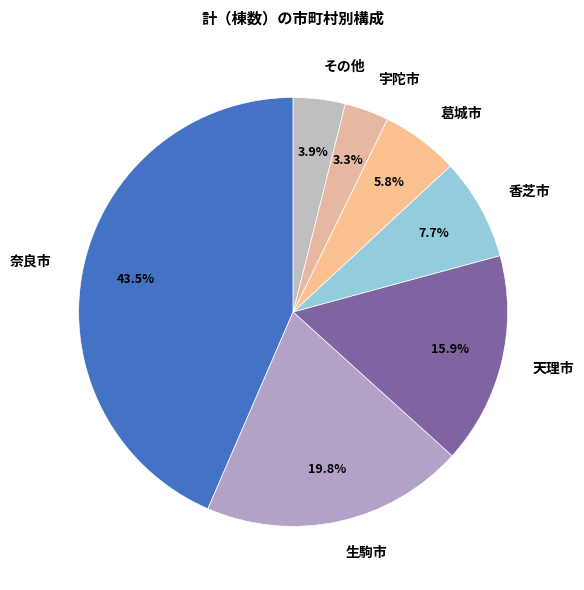

What is the ratio of the value at 奈良市 to the value at 生駒市?

2.2